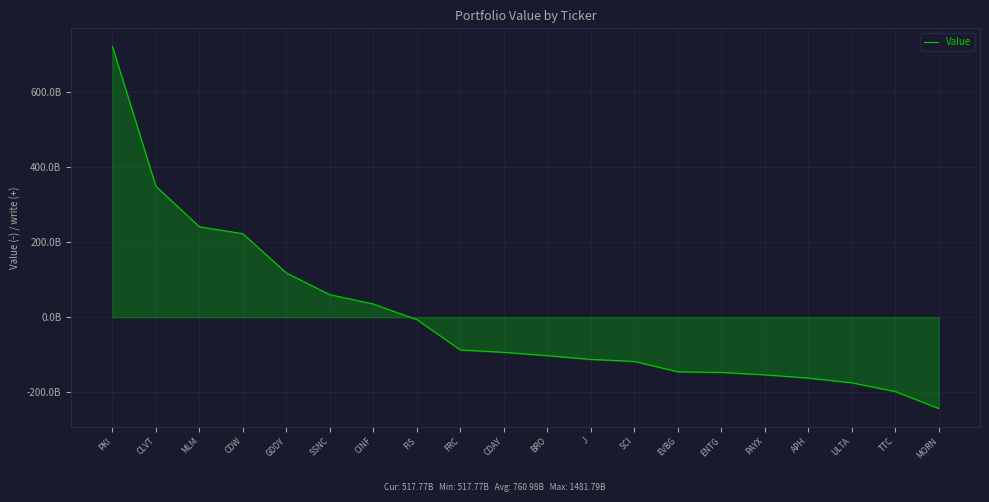

What is the change in value from BRO to EVBG?

-42942735000